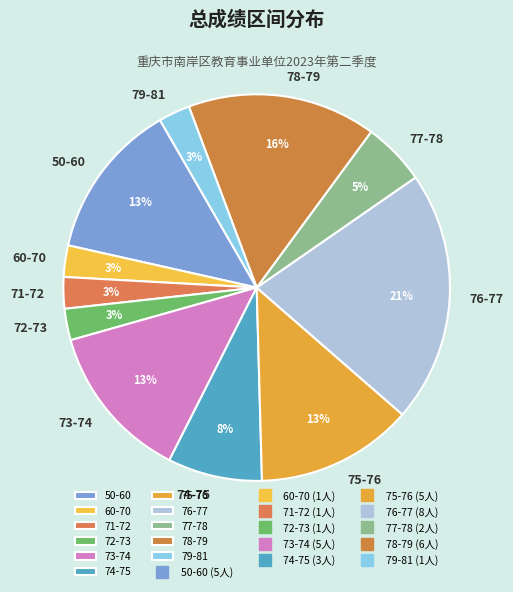

Between 75-76 and 74-75, which is larger?

75-76